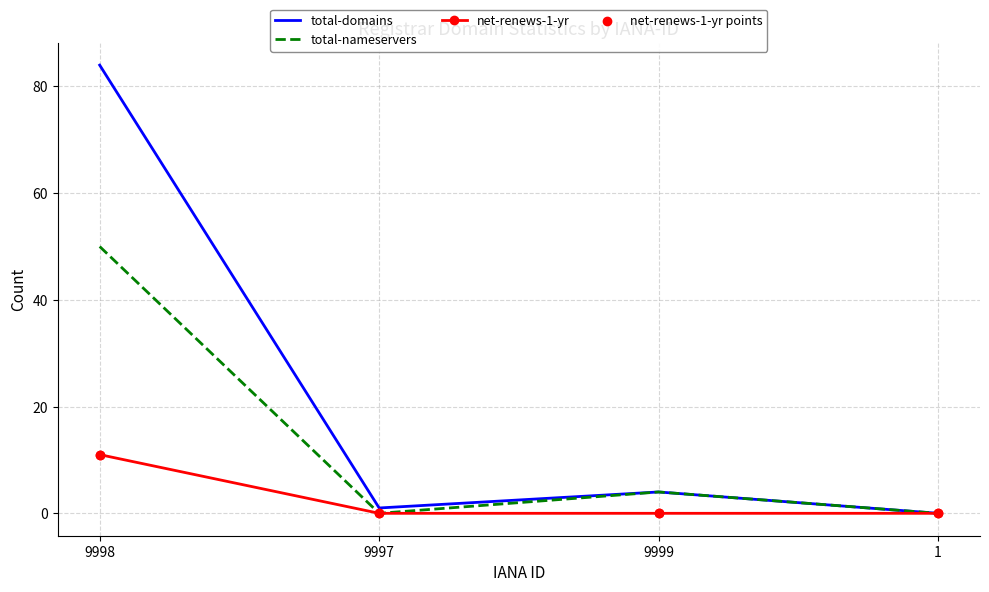

At which category is the sum across all series the highest?

9998